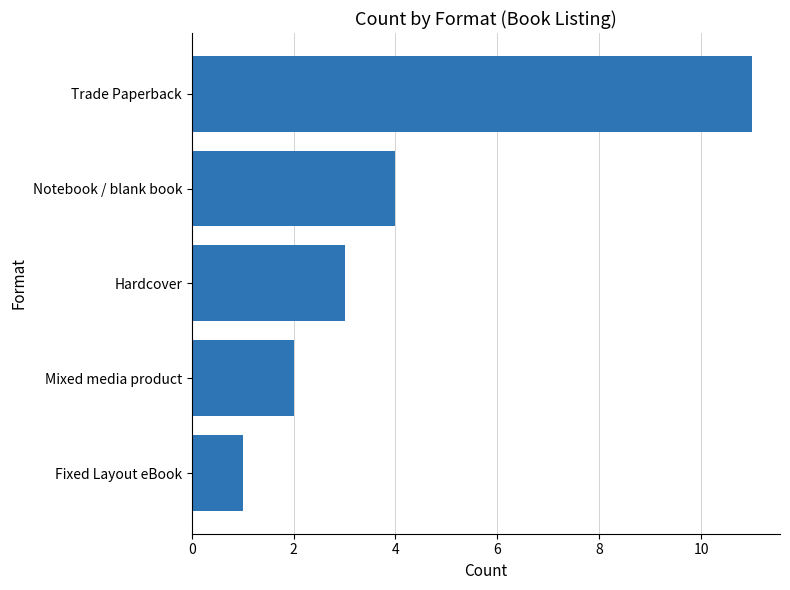

Rank the categories by value from highest to lowest.

Trade Paperback, Notebook / blank book, Hardcover, Mixed media product, Fixed Layout eBook